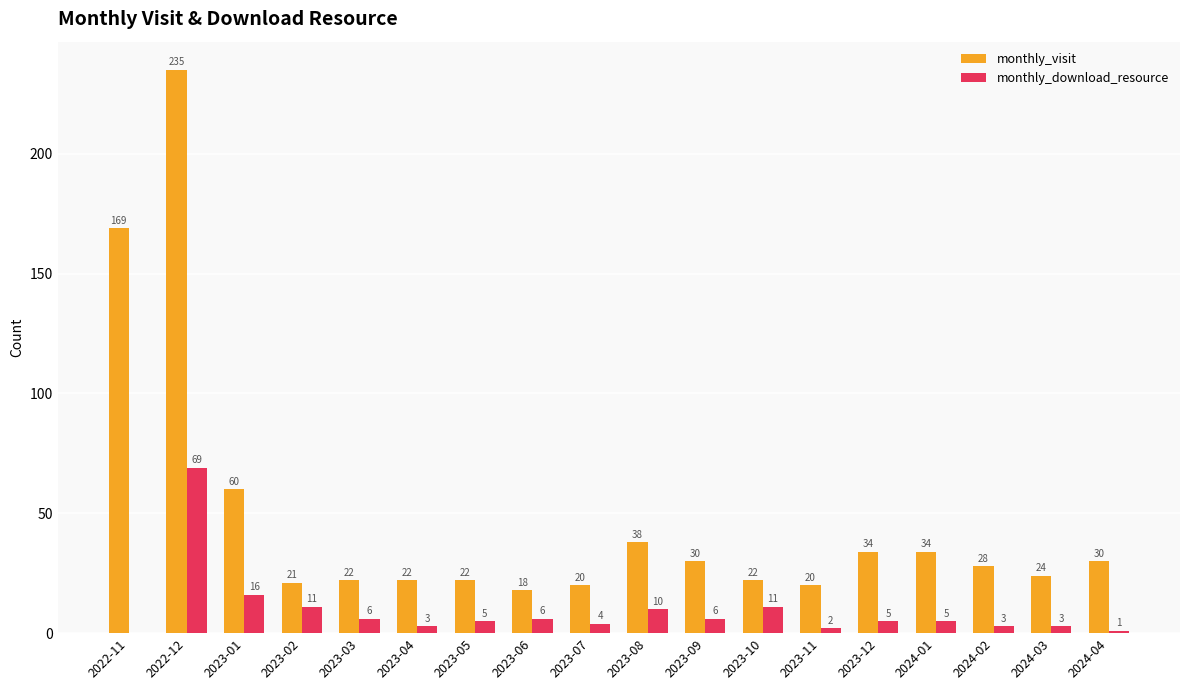

How many data points does each series have?

18